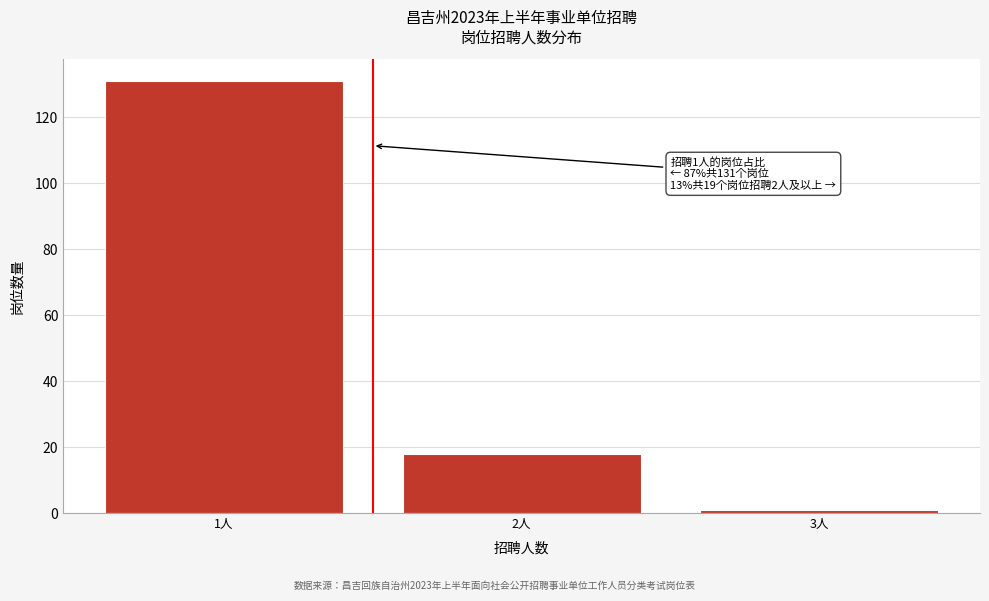

Reading left to right, list all the values displayed in this chart.

131	18	1